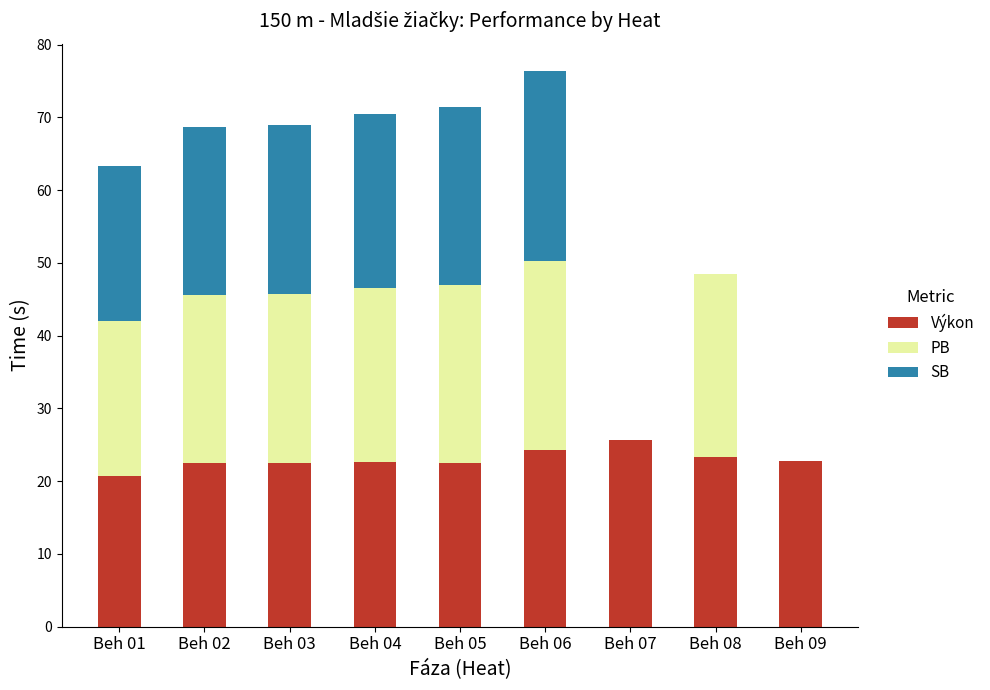

At which category is the sum across all series the highest?

Beh 06